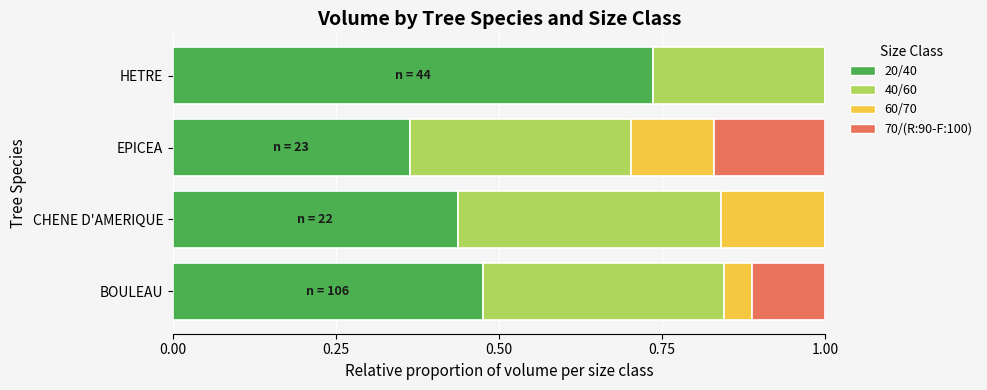

Count the number of data series in this chart.

4